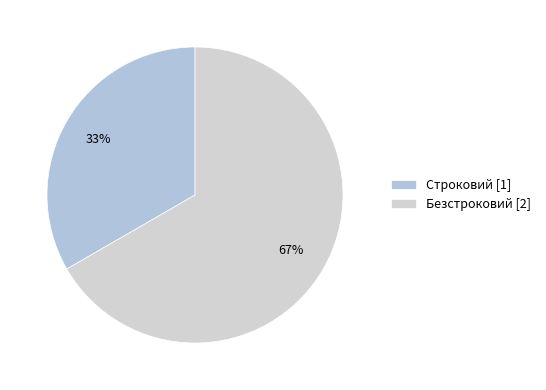

To the nearest percent, what is the combined percentage of Безстроковий and Строковий?

100%